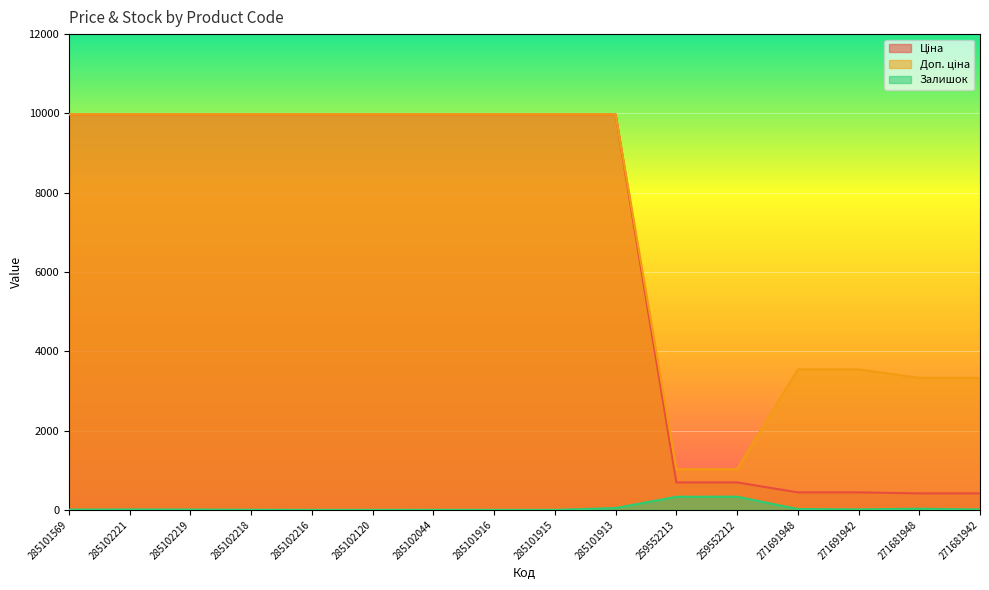

What are all the series names shown in the legend?

Ціна, Доп. ціна, Залишок